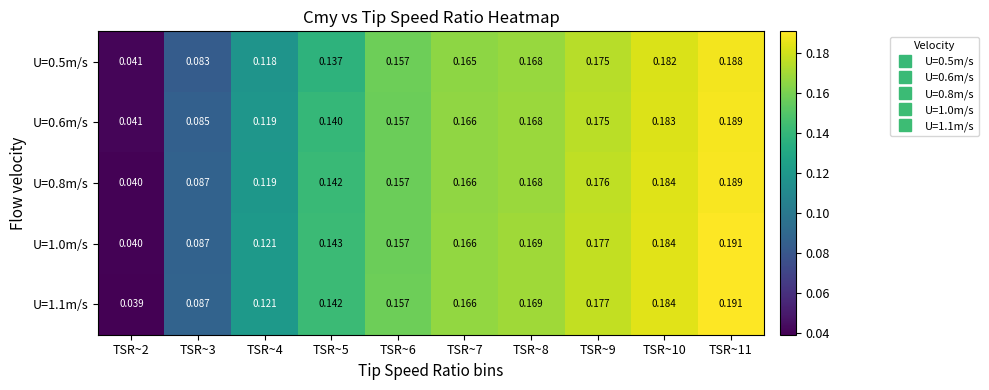

Is the value of U=0.6m/s at TSR~9 greater than the value of U=0.8m/s at TSR~10?

No